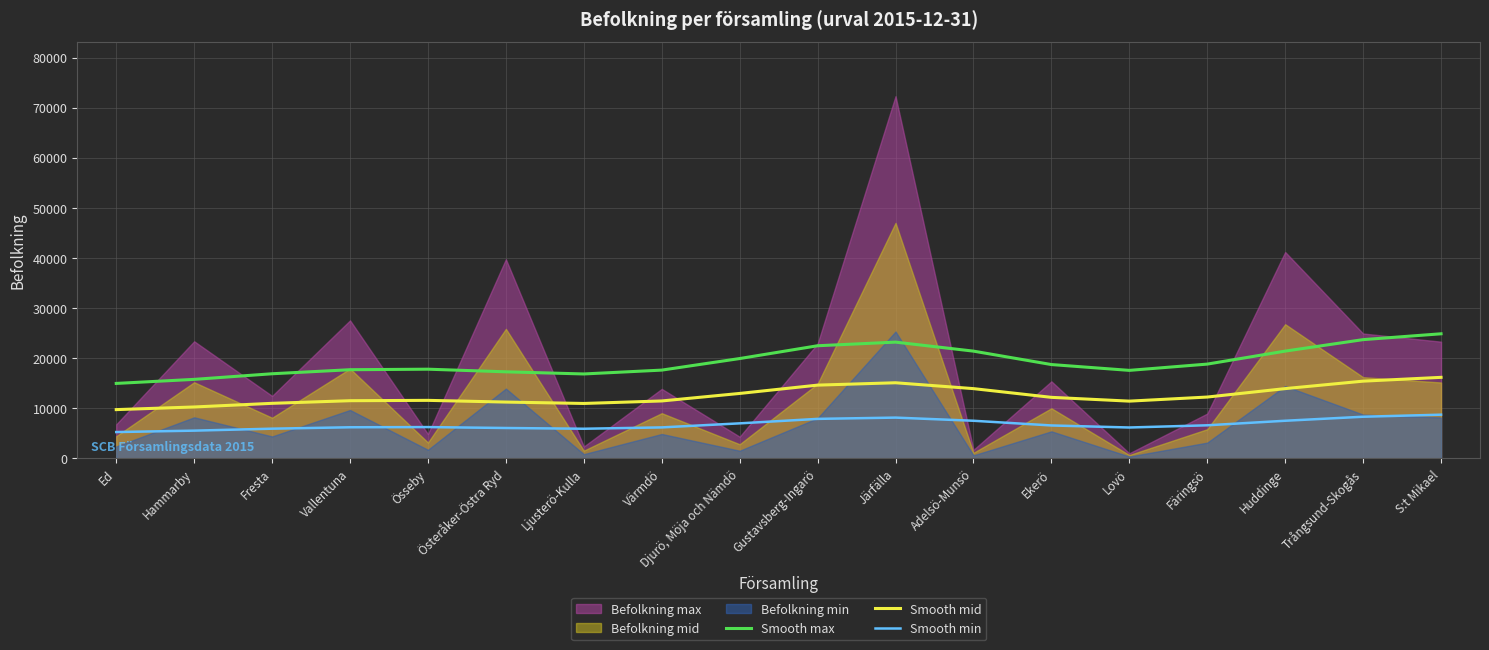

Is it true that Smooth mid equals 5806.9 at Ekerö?

False